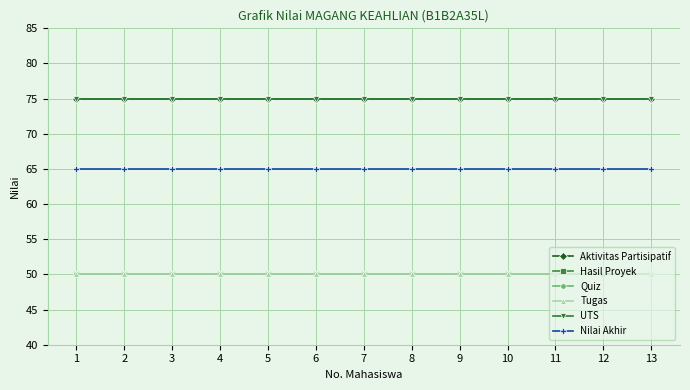

Where is Hasil Proyek nearest to the value 50?

1